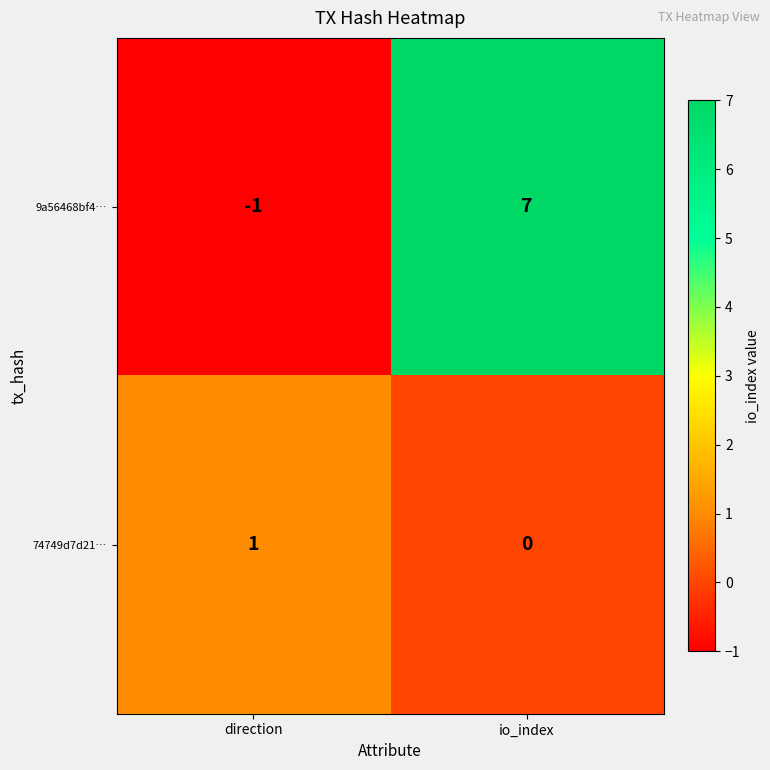

True or false: 74749d7d21… has a value of 1 at direction.

True